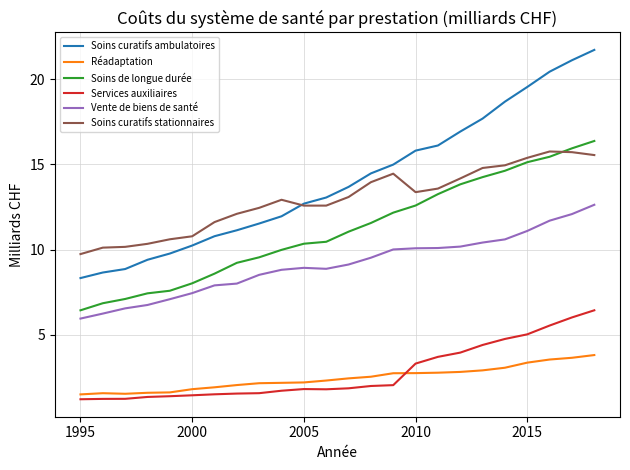

True or false: Vente de biens de santé and Soins curatifs ambulatoires intersect in this chart.

False